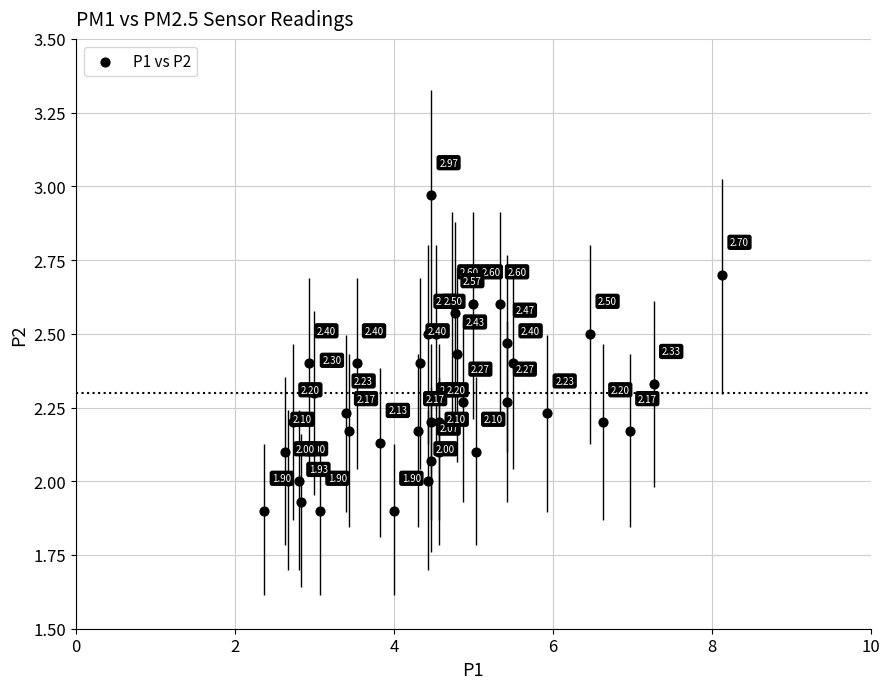

What is the range of X values (max minus min)?

5.8